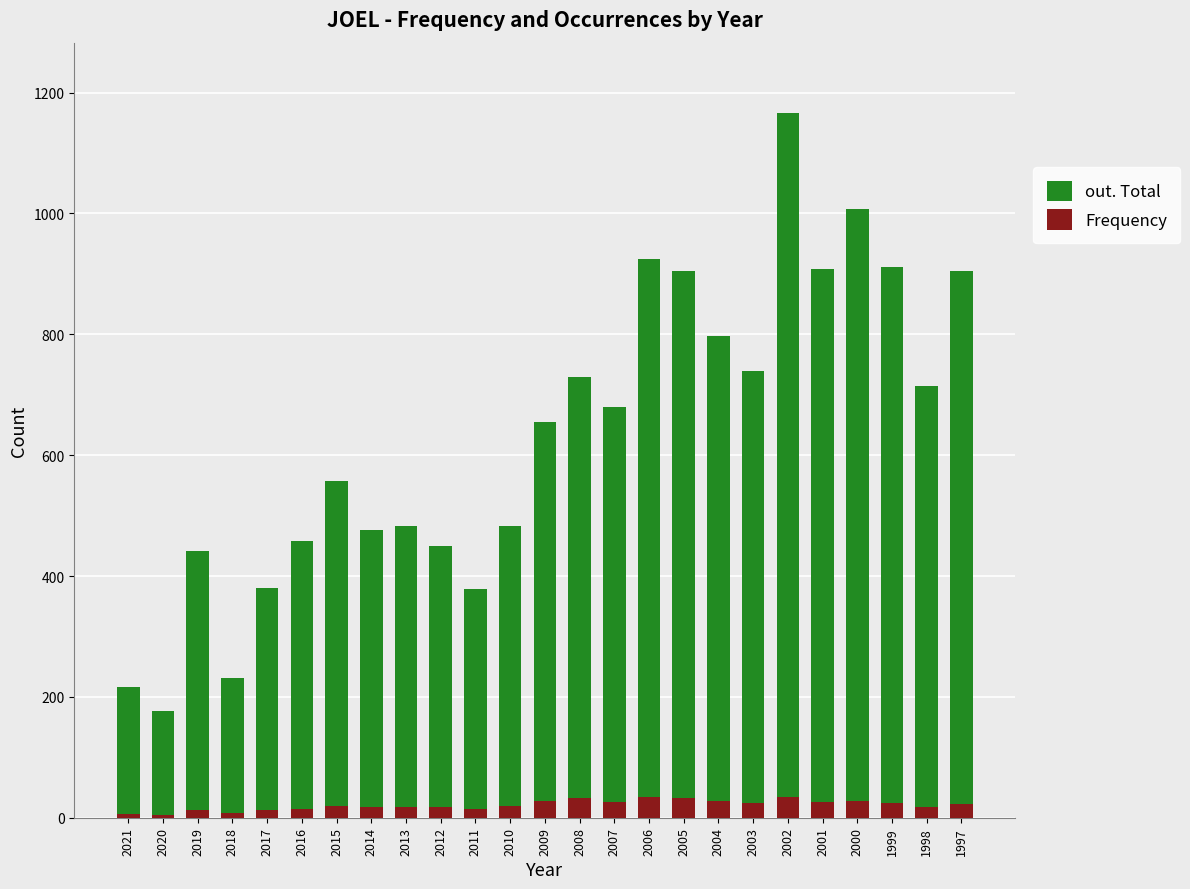

What is the minimum value shown in the chart?

5